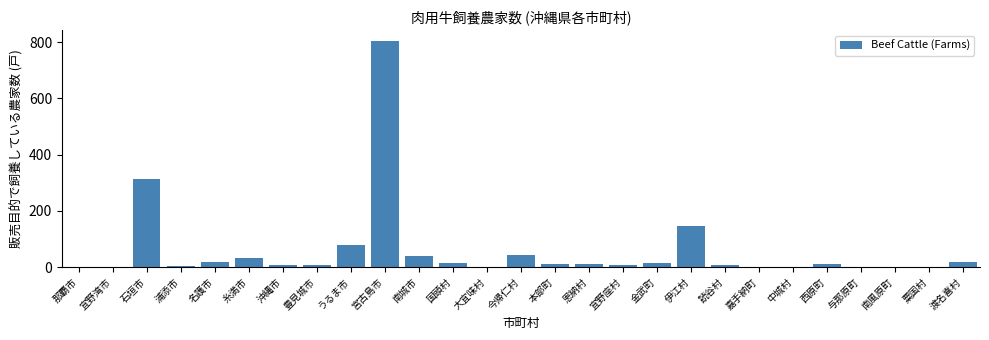

What is the sum of all values?

1591